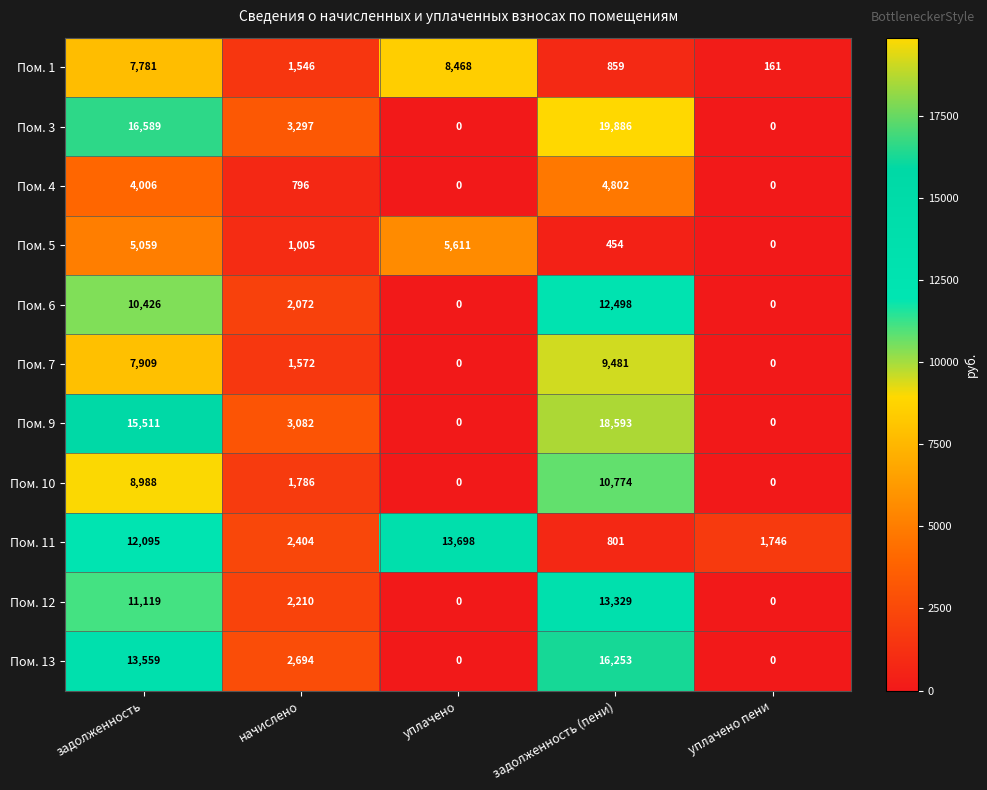

Count the Пом. 9 values in the range 0 to 15511.

4